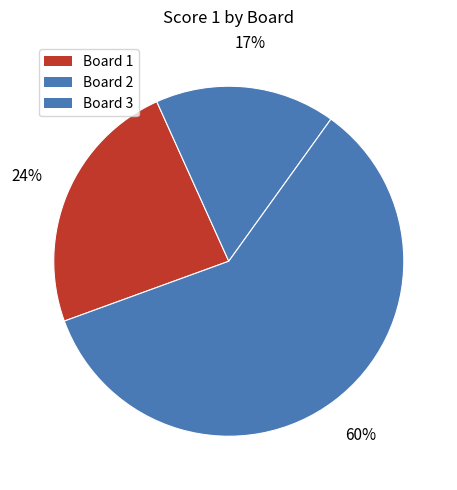

How many segments does this pie chart have?

3